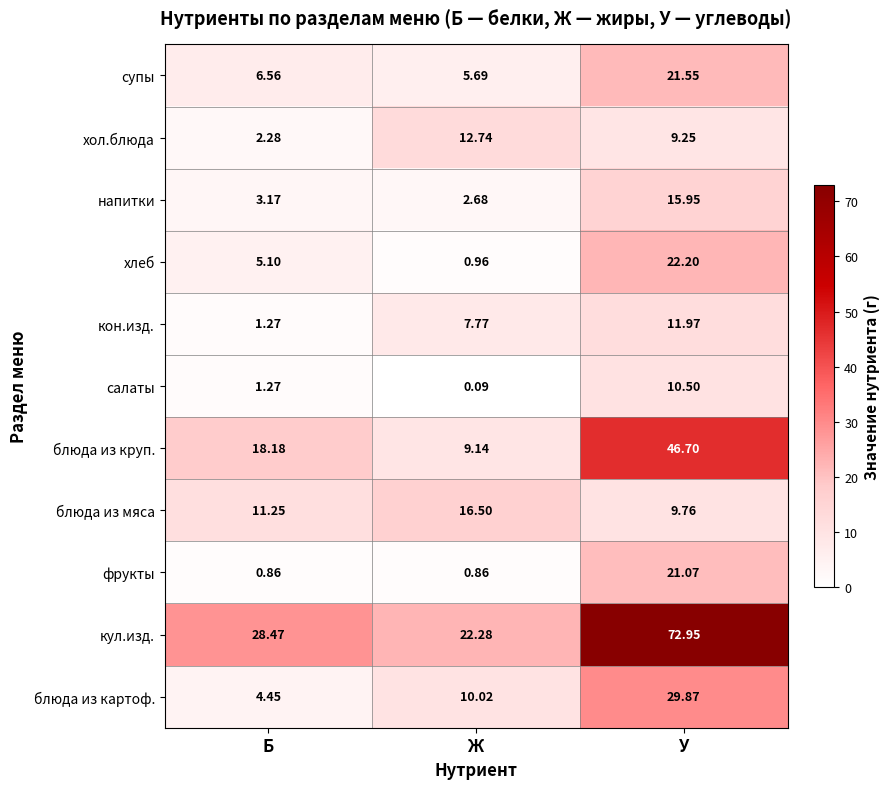

How many series are shown in this chart?

11